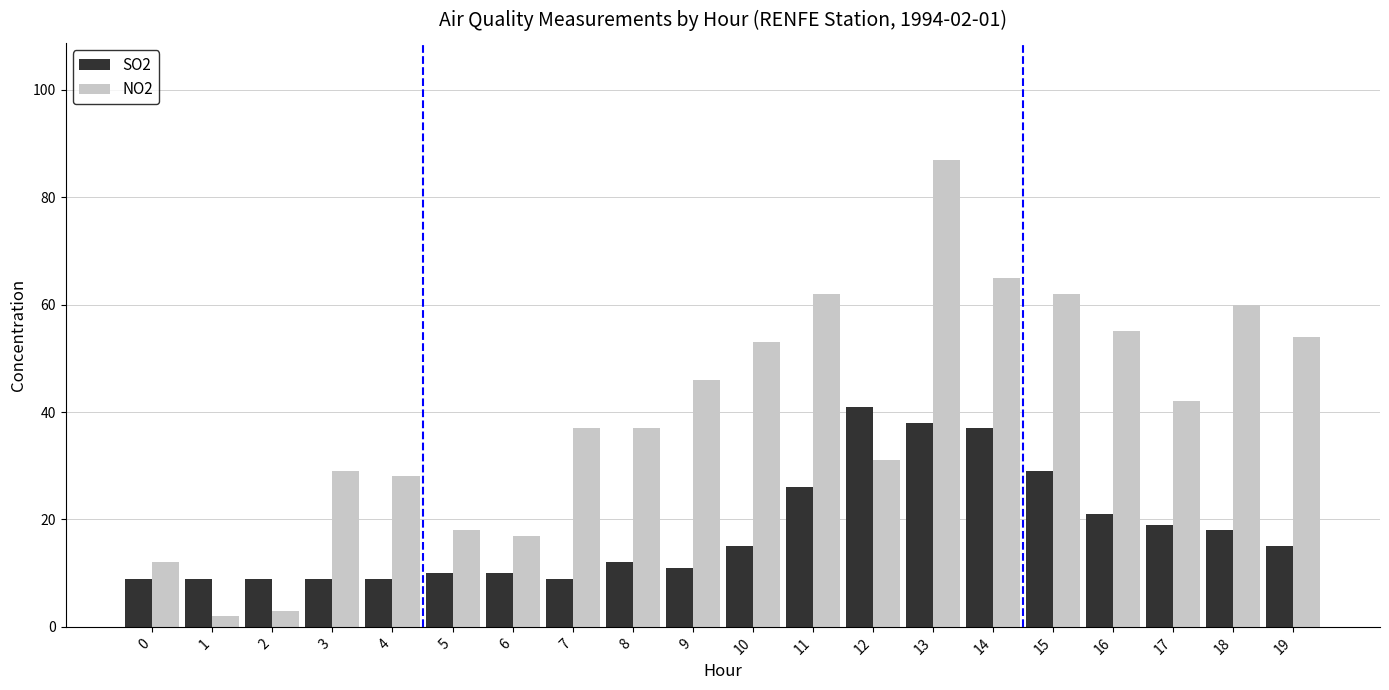

How many values in the SO2 series are below 15?

10